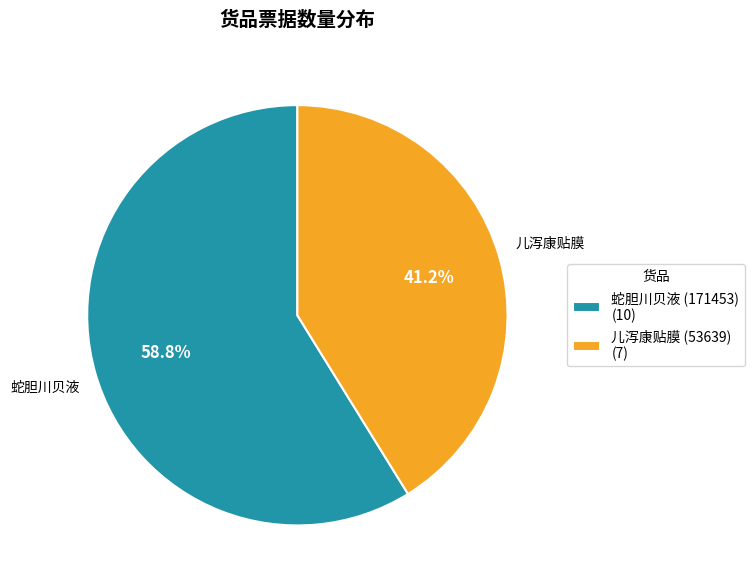

Combined, what portion of the pie is 蛇胆川贝液 (171453) and 儿泻康贴膜 (53639)?

100.0%